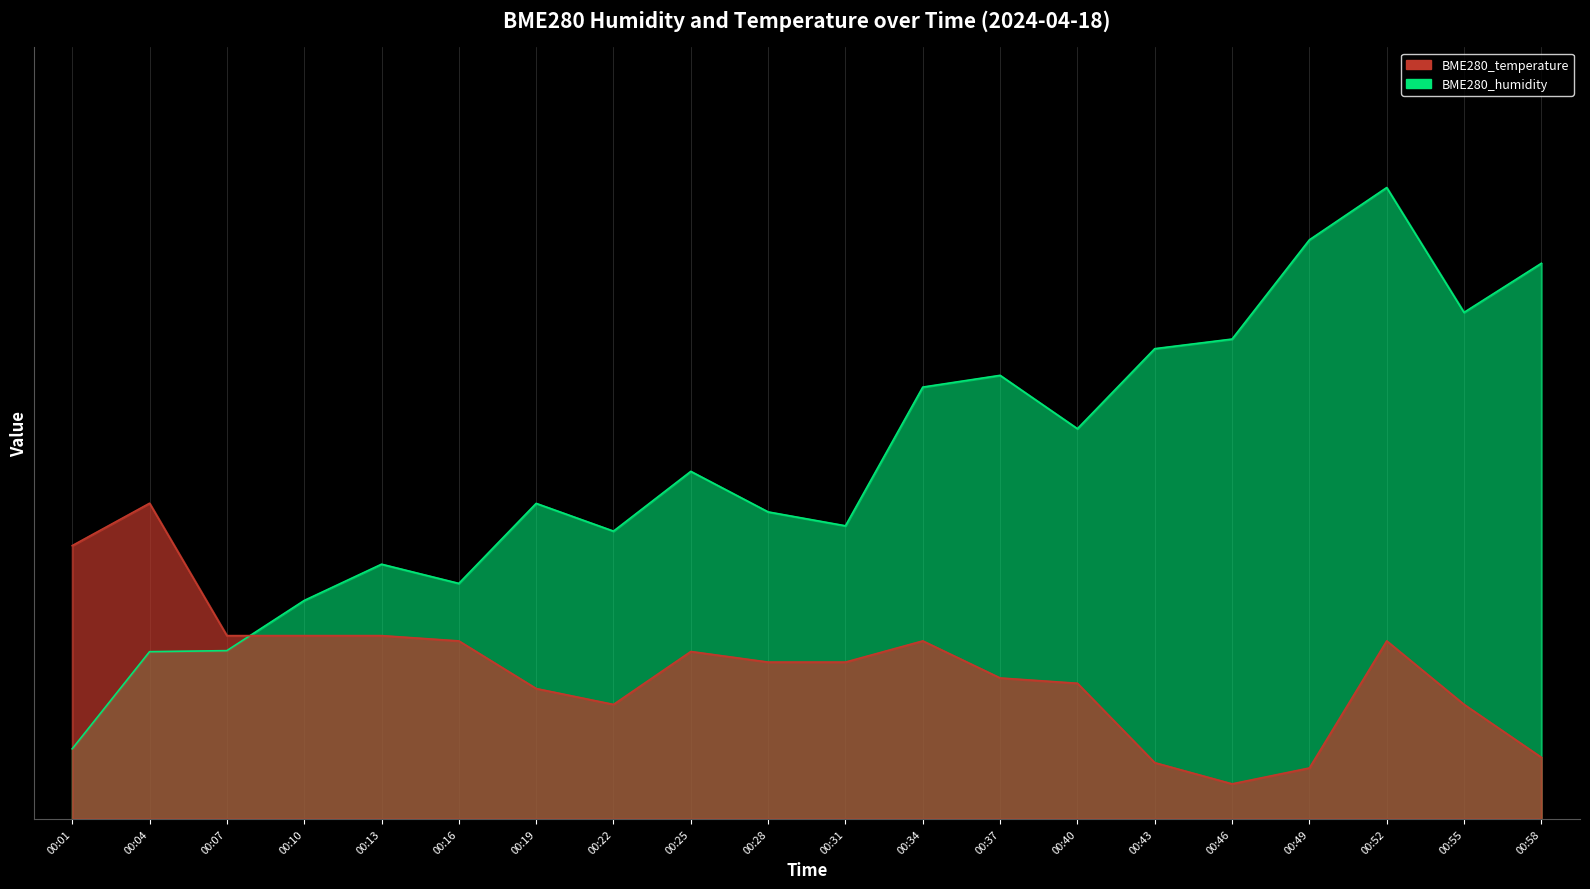

Reading left to right, transcribe all the data shown in this chart.

BME280_humidity: 00:01=10.0	00:04=23.8	00:07=24.0	00:10=31.1	00:13=36.3	00:16=33.6	00:19=45.0	00:22=41.0	00:25=49.5	00:28=43.8	00:31=41.8	00:34=61.6	00:37=63.2	00:40=55.6	00:43=67.0	00:46=68.4	00:49=82.5	00:52=90.0	00:55=72.2	00:58=79.2
BME280_temperature: 00:01=39.0	00:04=45.0	00:07=26.1	00:10=26.1	00:13=26.1	00:16=25.4	00:19=18.6	00:22=16.3	00:25=23.9	00:28=22.4	00:31=22.4	00:34=25.4	00:37=20.1	00:40=19.3	00:43=8.0	00:46=5.0	00:49=7.3	00:52=25.4	00:55=16.3	00:58=8.8